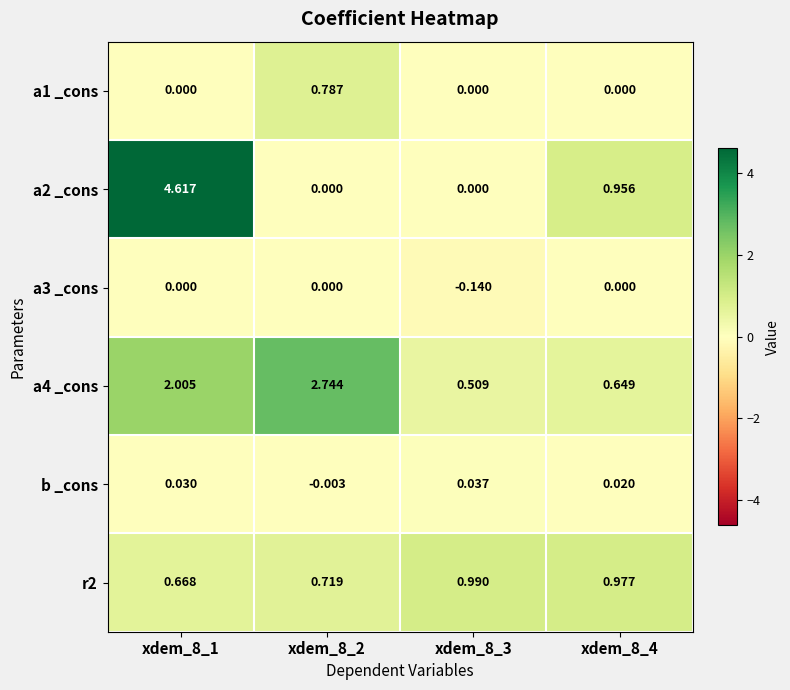

Is the value of a1 _cons at xdem_8_2 greater than the value of r2 at xdem_8_1?

Yes